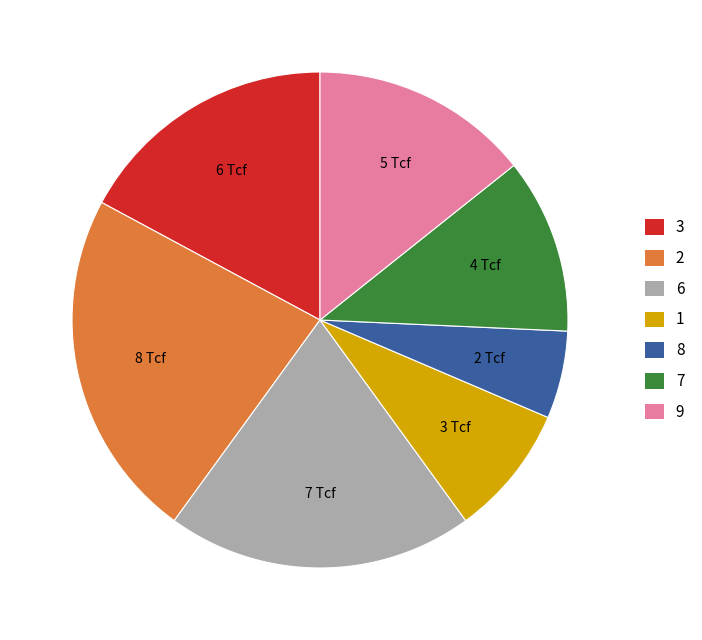

Is it true that 6 is 15% of the pie?

False